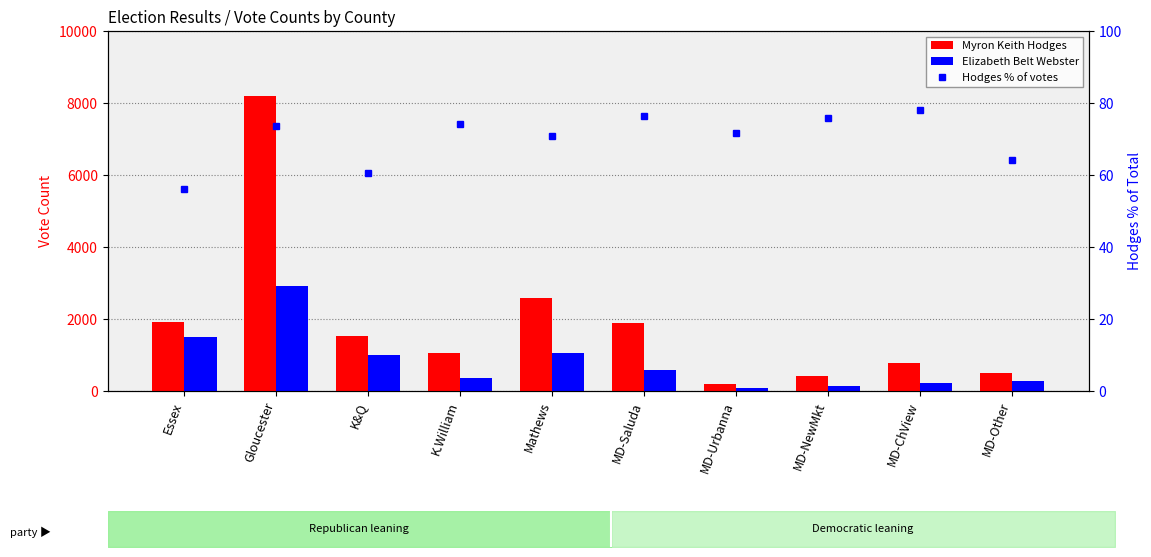

Count the number of categories in the chart.

10